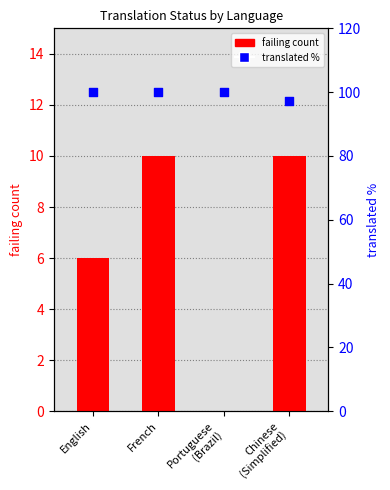

Which series has the largest total across all categories?

translated %